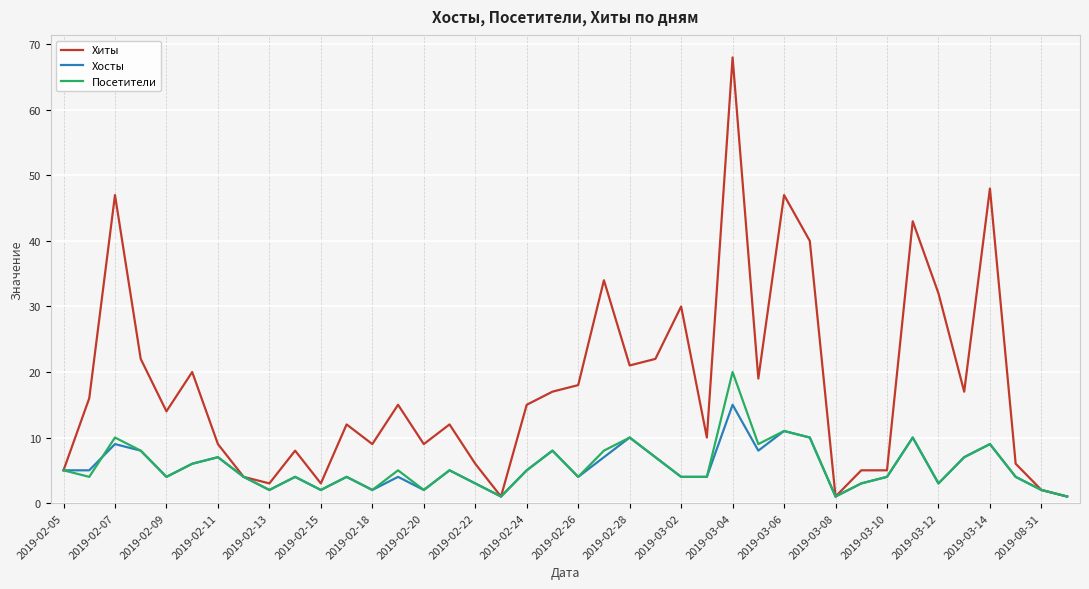

Which series has the widest spread of values?

Хиты